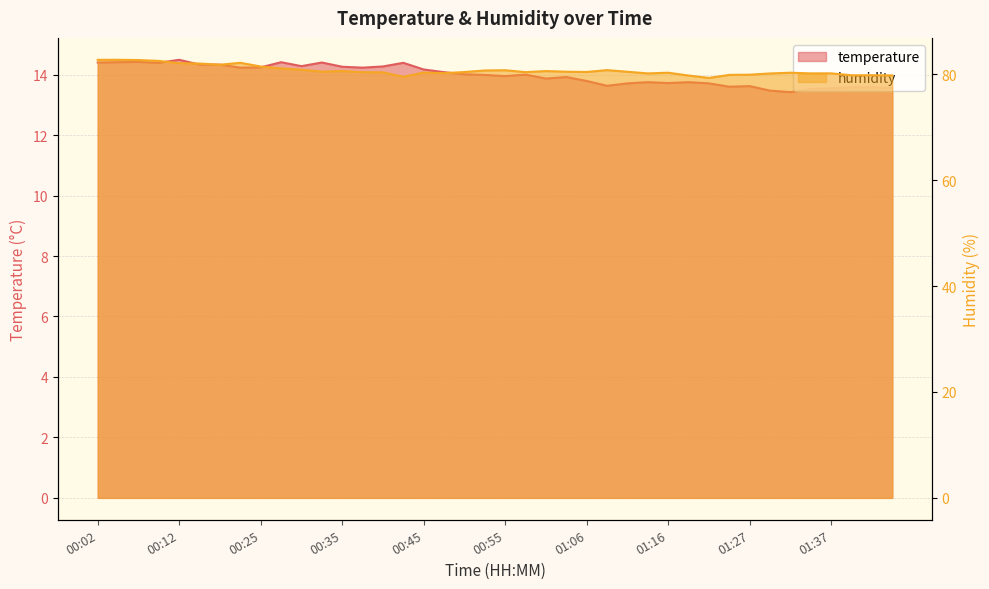

True or false: temperature has more than 0 interior local peaks.

True